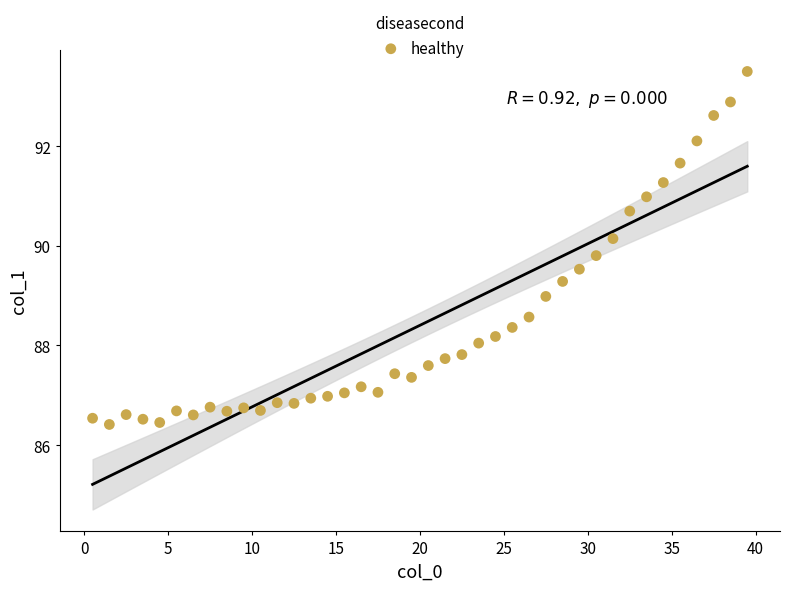

What is the range of Y values (max minus min)?

7.1